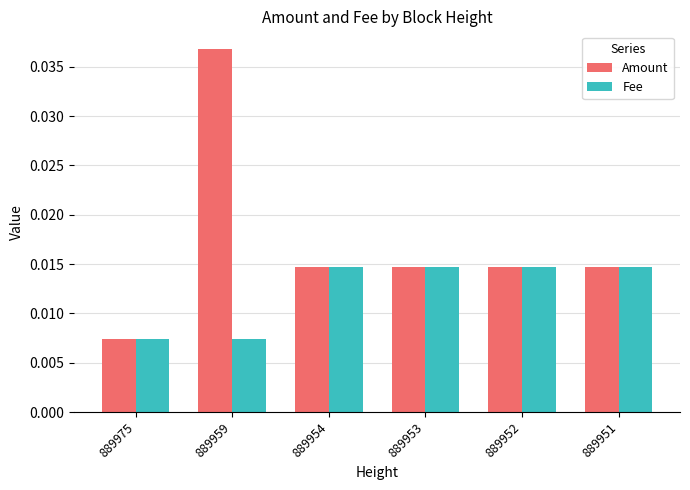

What is the sum of all Amount values?

0.1